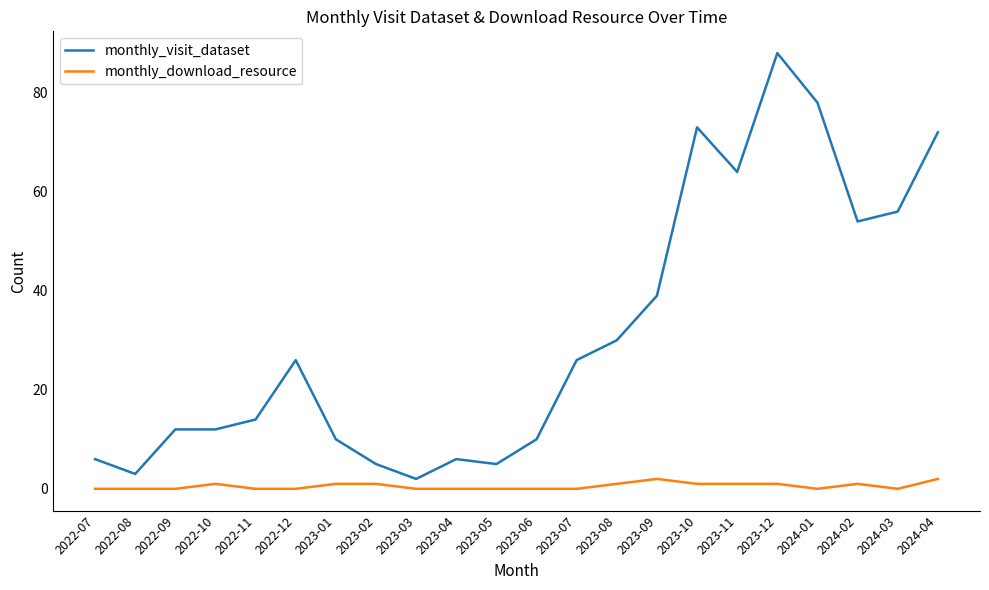

Where is monthly_visit_dataset nearest to the value 45?

2023-09